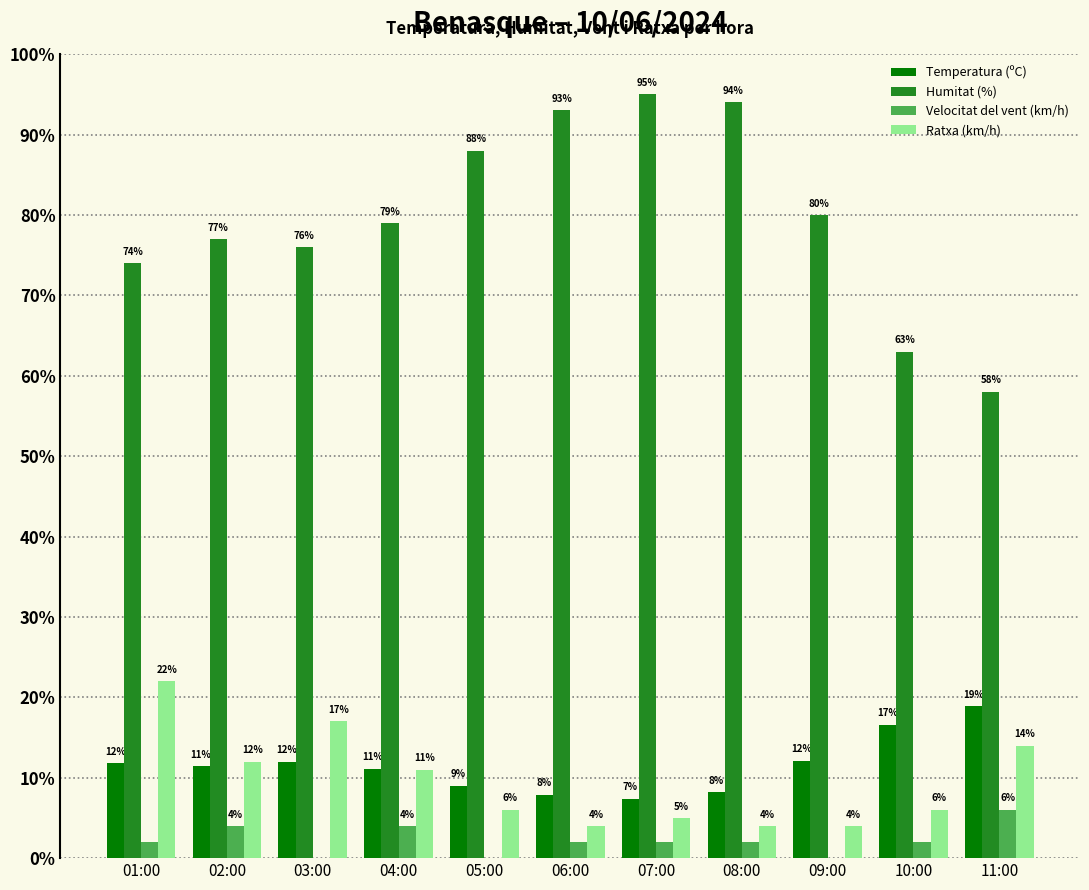

At which category is the sum across all series the highest?

01:00